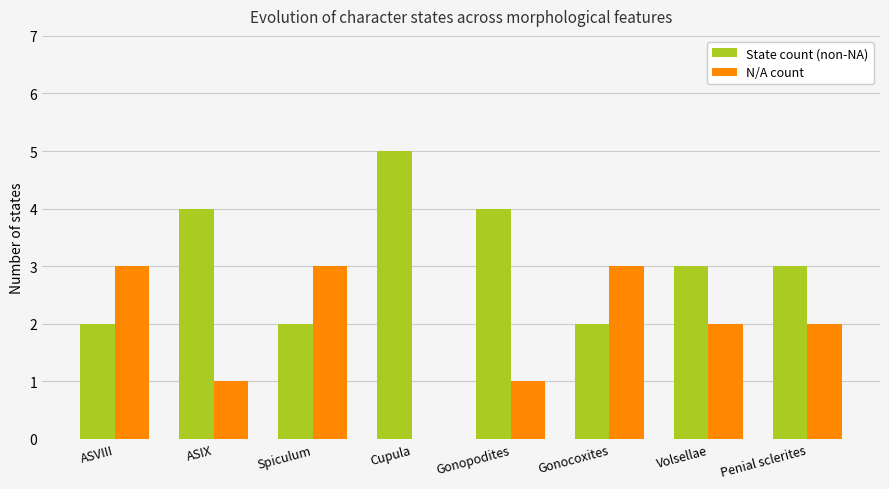

What is the sum of the N/A count values at Volsellae and Spiculum?

5